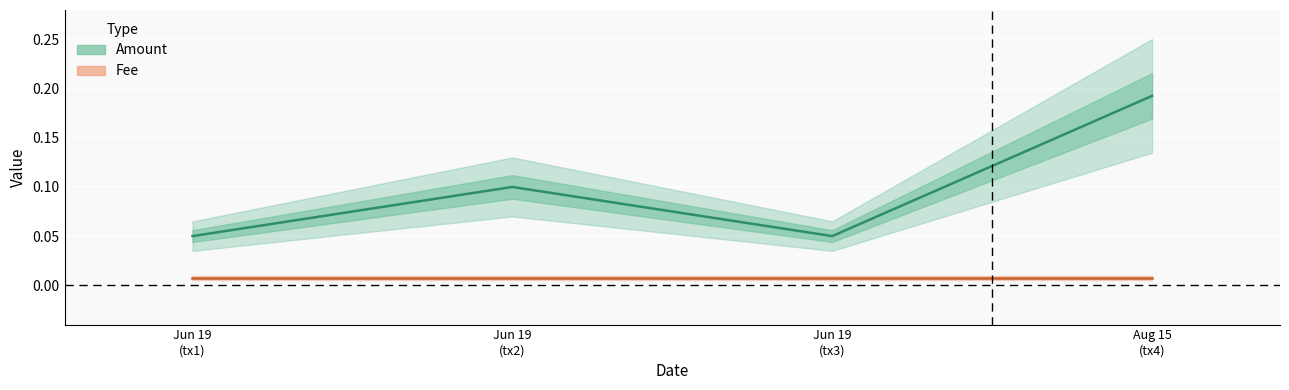

How many interior local valleys (lower than both neighbors) does the data have?

1